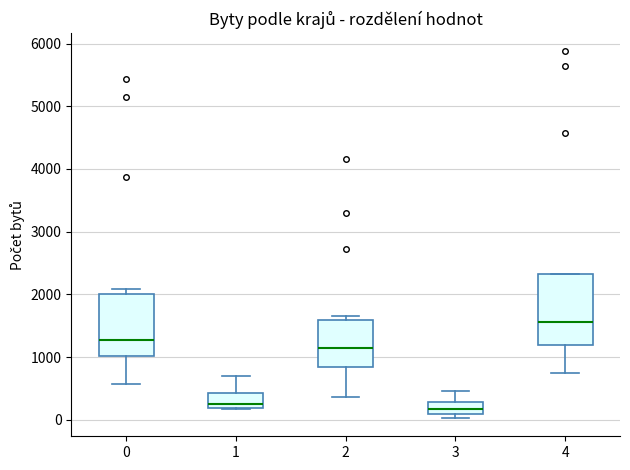

Where is the upper edge of the box at x = 3 on the y-axis? The values are not printed on the chart, so give them approximately, as read against the axis.

300